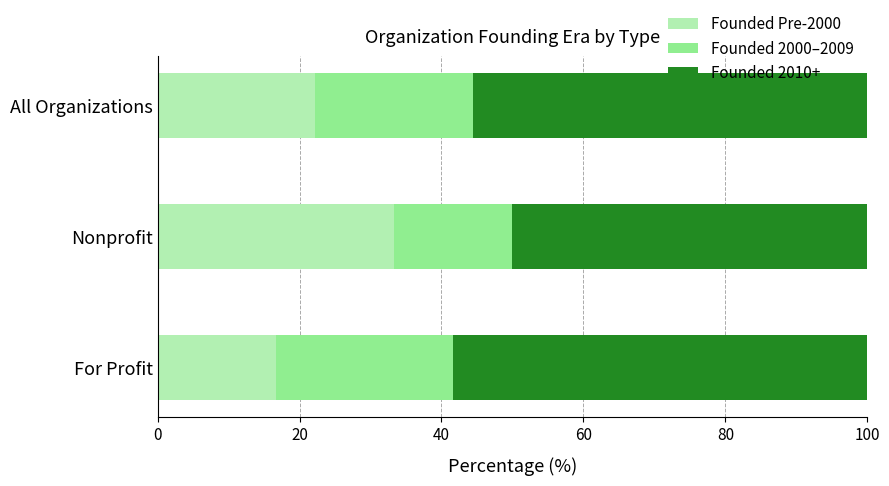

What is the highest value of the Founded Pre-2000 series?

33.3